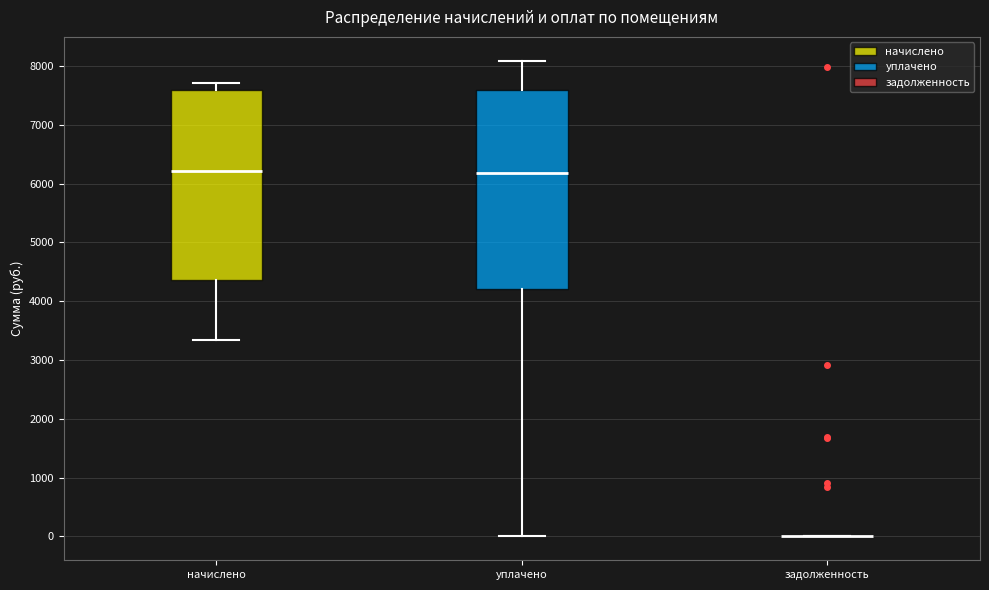

Reading left to right, transcribe this box plot: for each box, give where its median line is, the range the box spans, and where its two whiskers end, as read against the y-axis. The values are not printed on the chart, so give them approximately, as read against the axis.

начислено: median 6200, box 4400 to 7600, whiskers 3300 to 7700
уплачено: median 6200, box 4200 to 7600, whiskers 0 to 8100
задолженность: box collapsed to a line at 0, whiskers 0 to 0